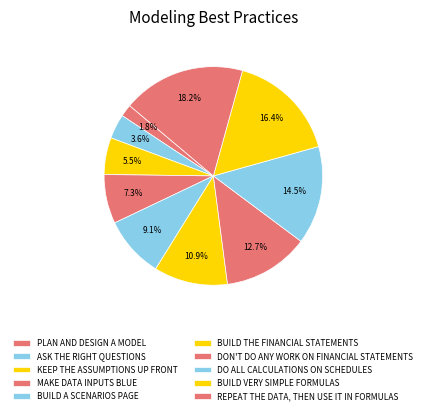

How many segments does this pie chart have?

10